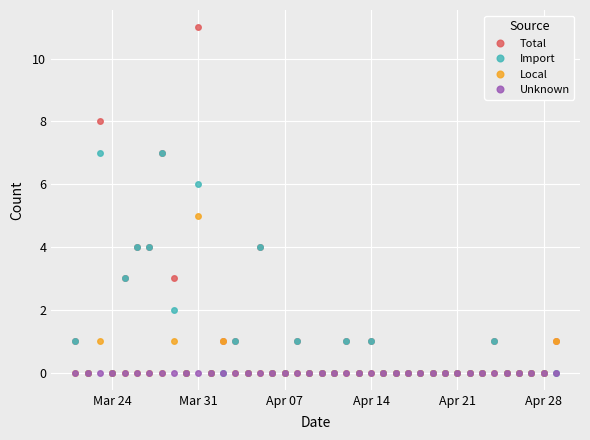

Which series has the widest spread of values?

Total